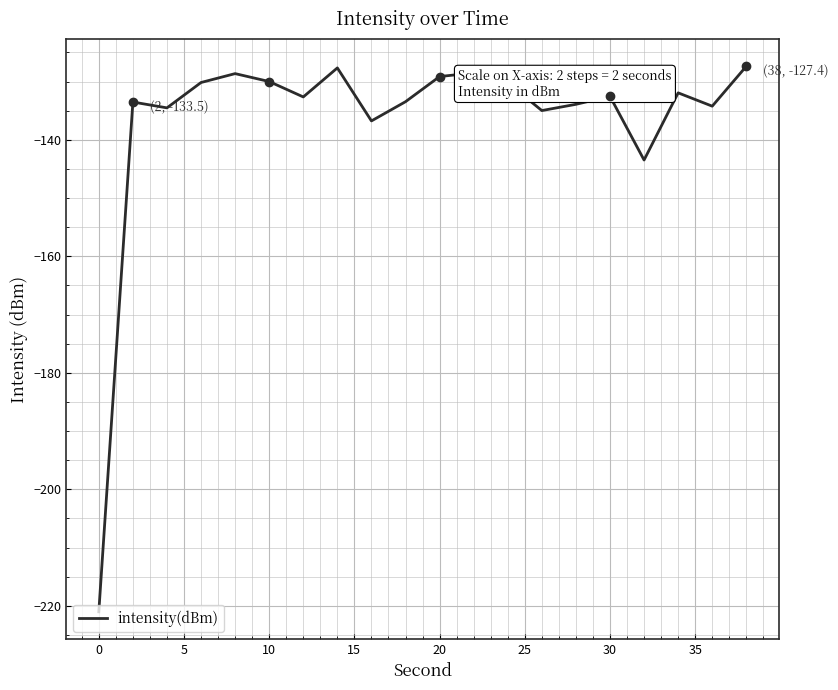

What is the greatest value displayed?

-127.4